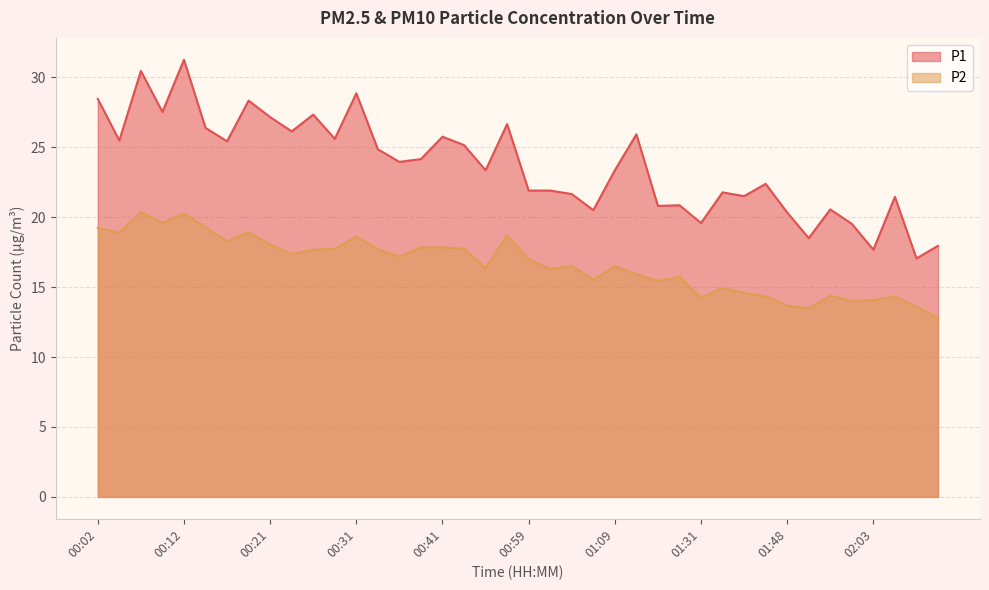

True or false: P2 and P1 cross at least once.

False